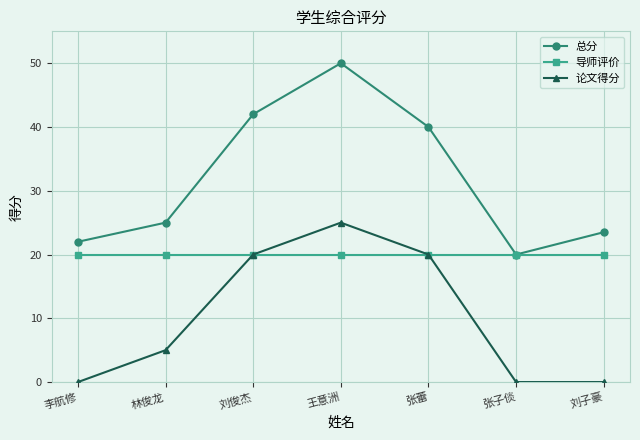

True or false: 总分 and 论文得分 cross at least once.

False